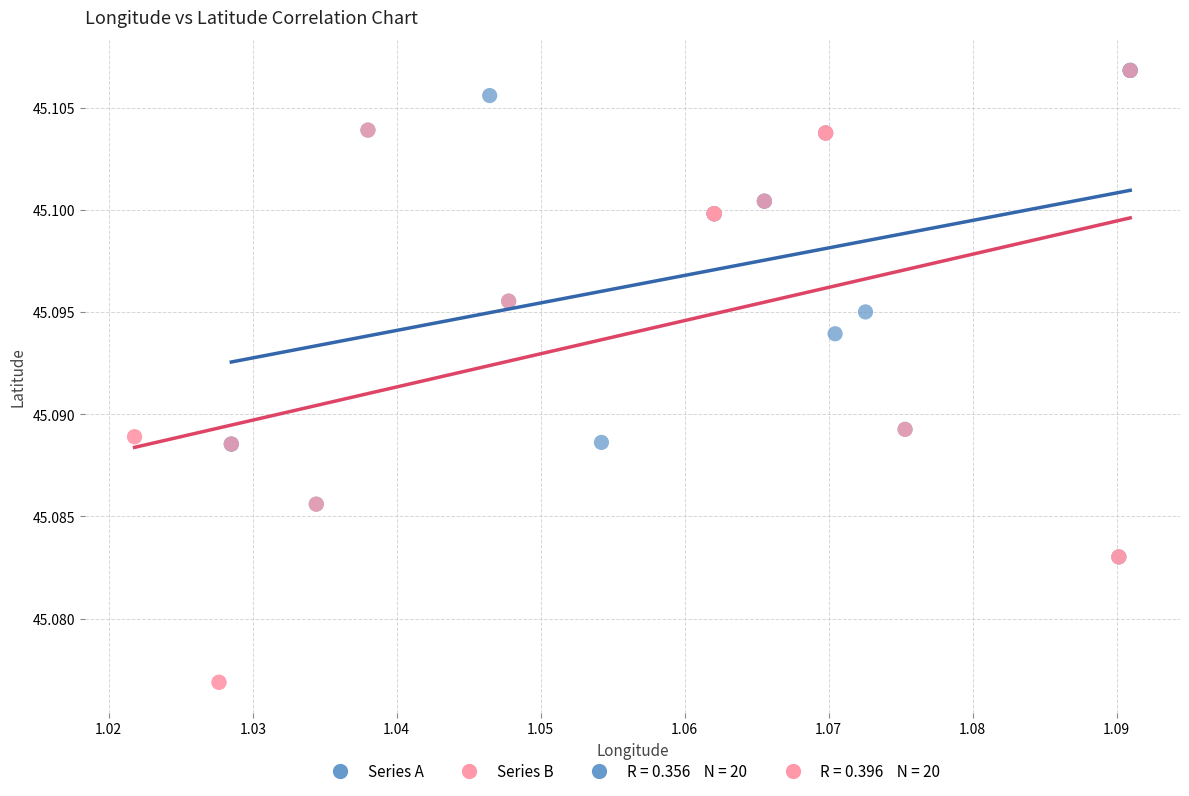

Which series contains the lowest Y value?

Series B